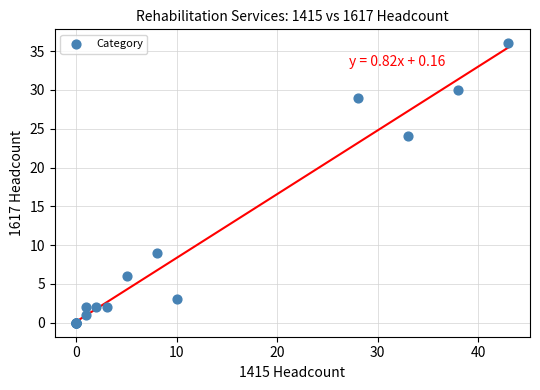

What Y value in the scatter plot is closest to 18?

24